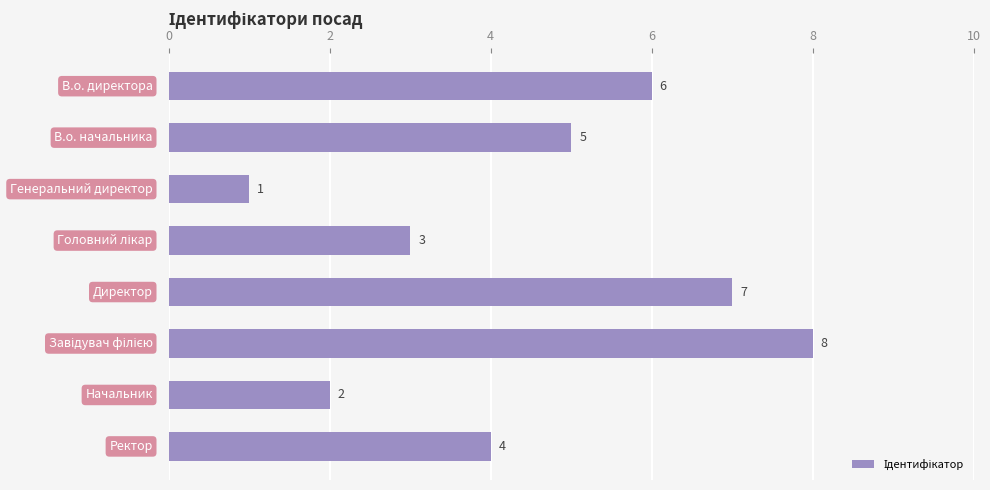

Count the values in the range 3 to 7.

5